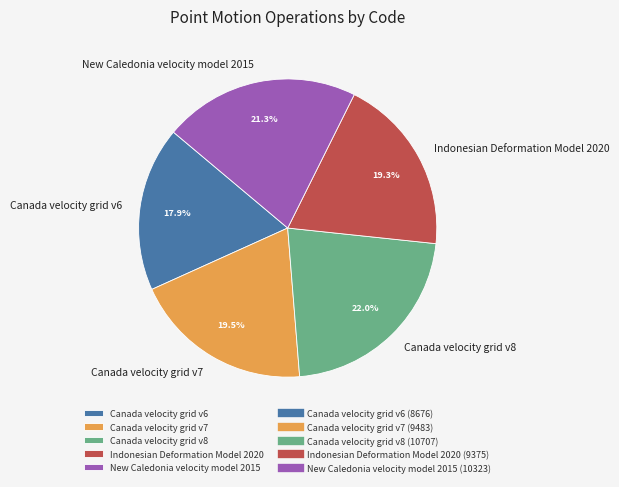

Count the number of slices in the pie.

5